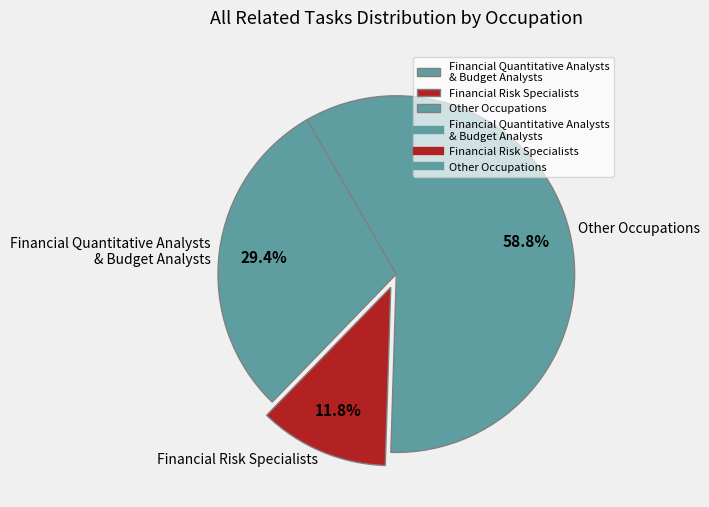

What portion of the pie excludes Other Occupations?

41.2%